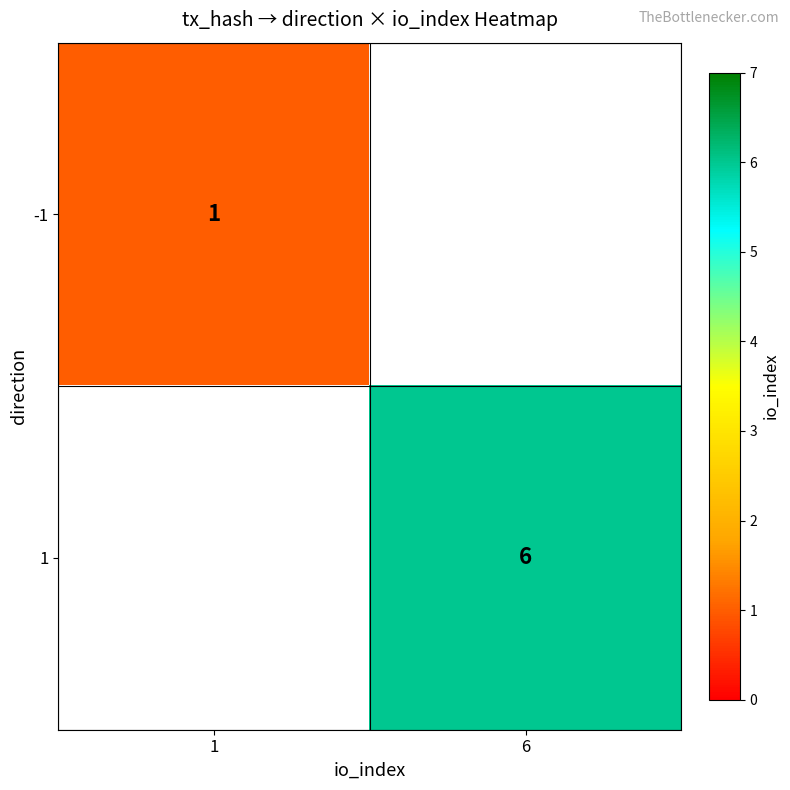

The value of -1 at 1 is 1.5. True or false?

False